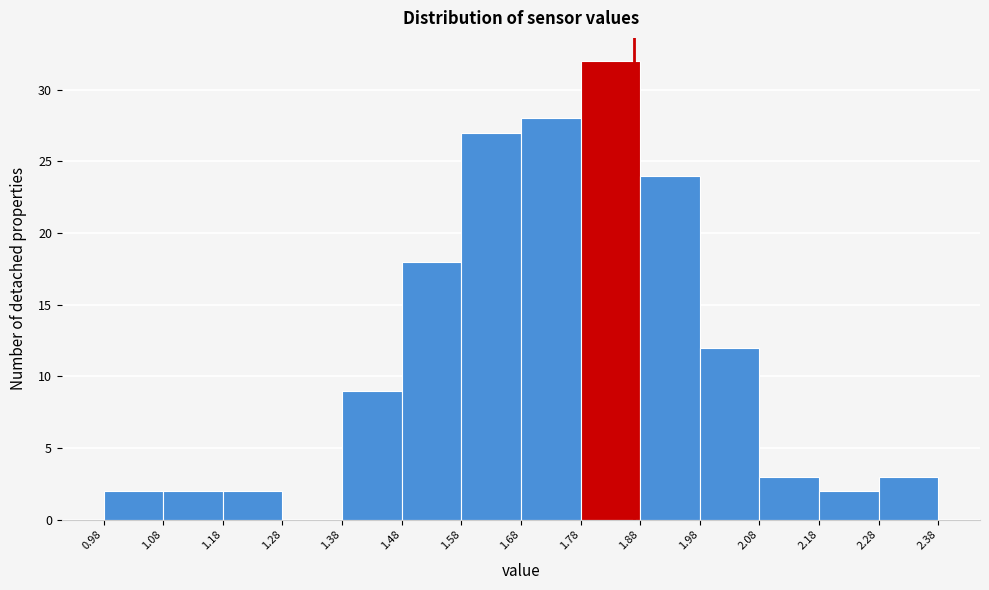

What is the height of the bar covering 1.58 to 1.68 on the x-axis? The values are not printed on the chart, so give them approximately, as read against the axis.

27